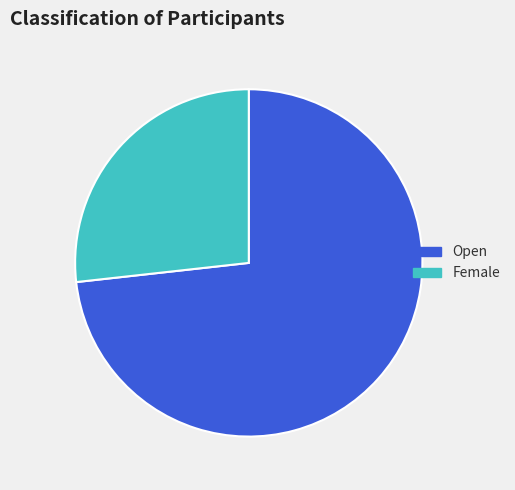

Which category has the biggest portion of the pie?

Open